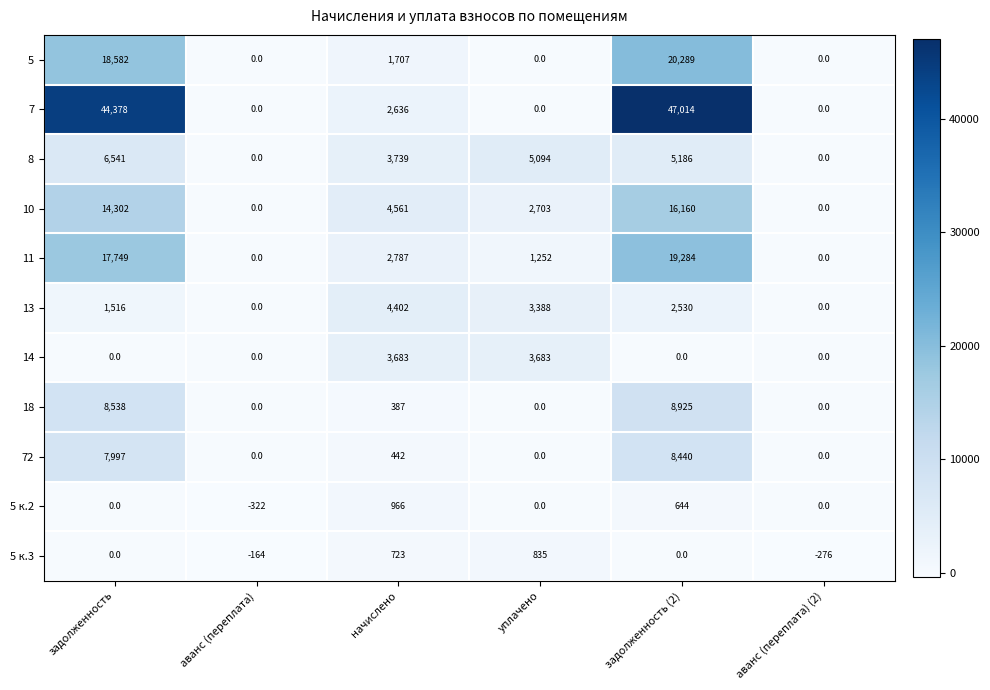

List the series in order of their peak value, lowest first.

5 к.3, 5 к.2, 14, 13, 8, 72, 18, 10, 11, 5, 7